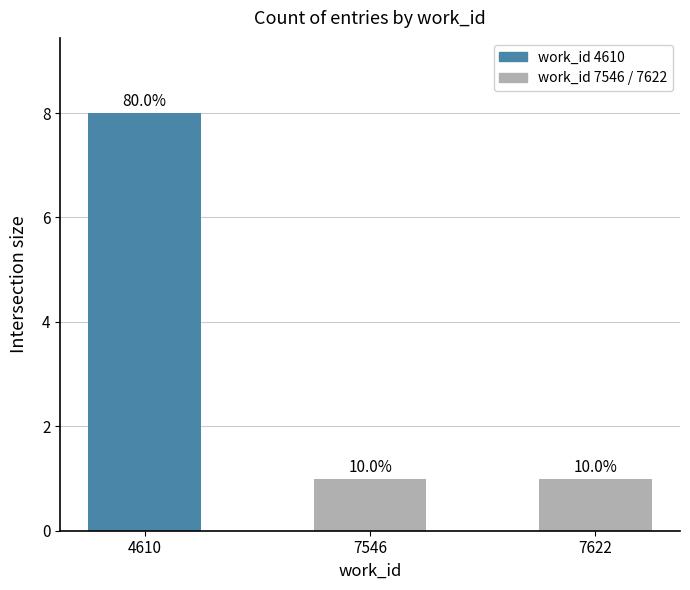

Are the bars horizontal?

No